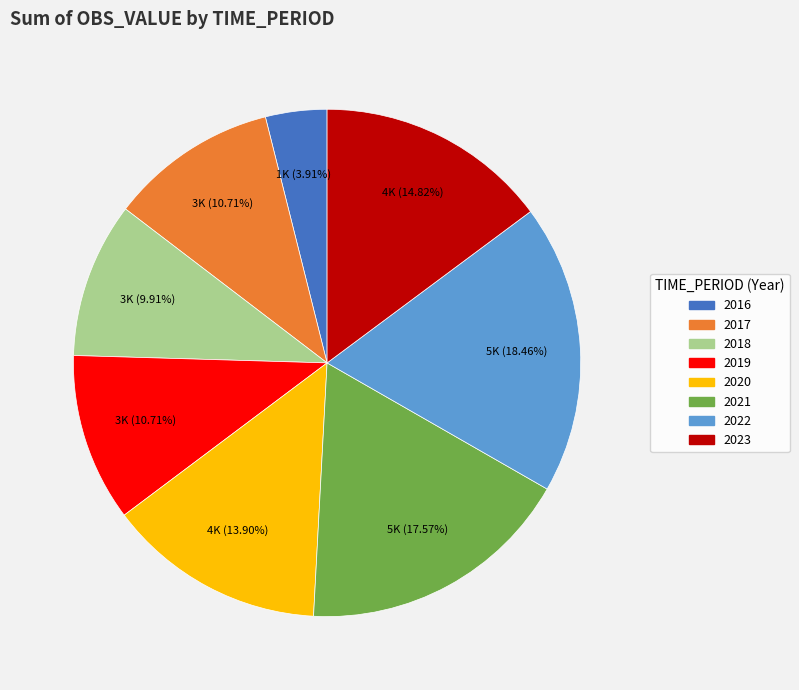

Is there a majority slice in this chart?

No